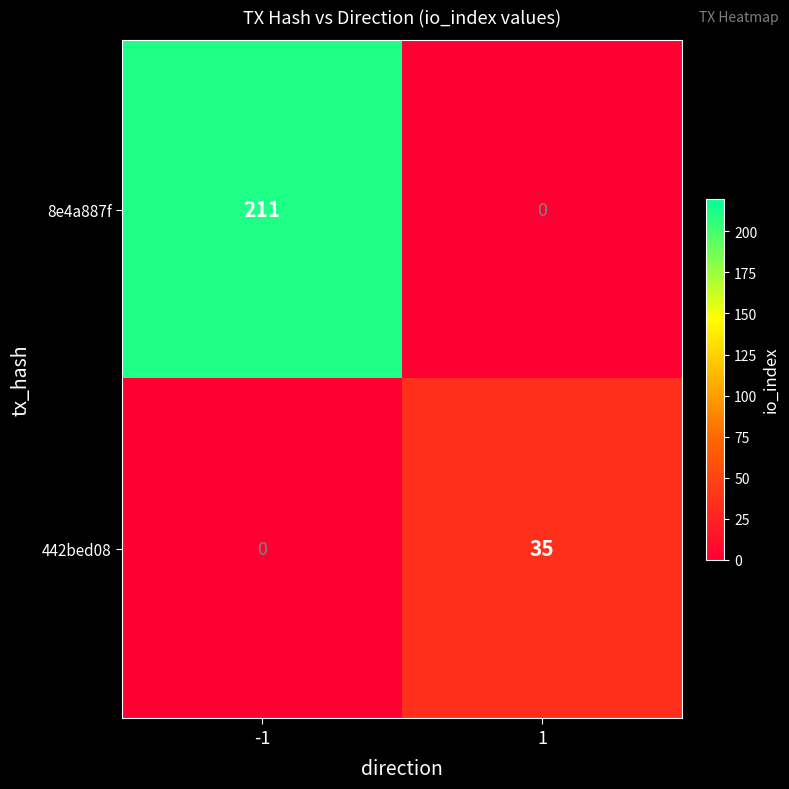

The 8e4a887f series shows 111 at 1. True or false?

False